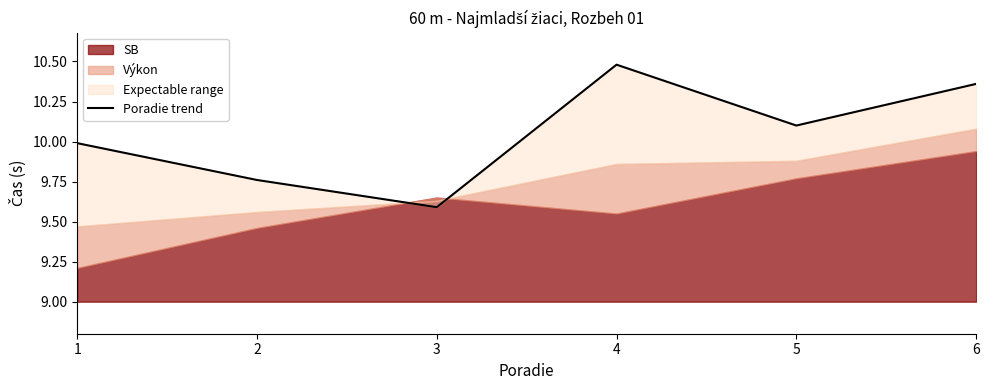

Reading right to left, what are all the values shown in this chart?

6=10.4	5=10.1	4=10.5	3=9.6	2=9.8	1=10.0